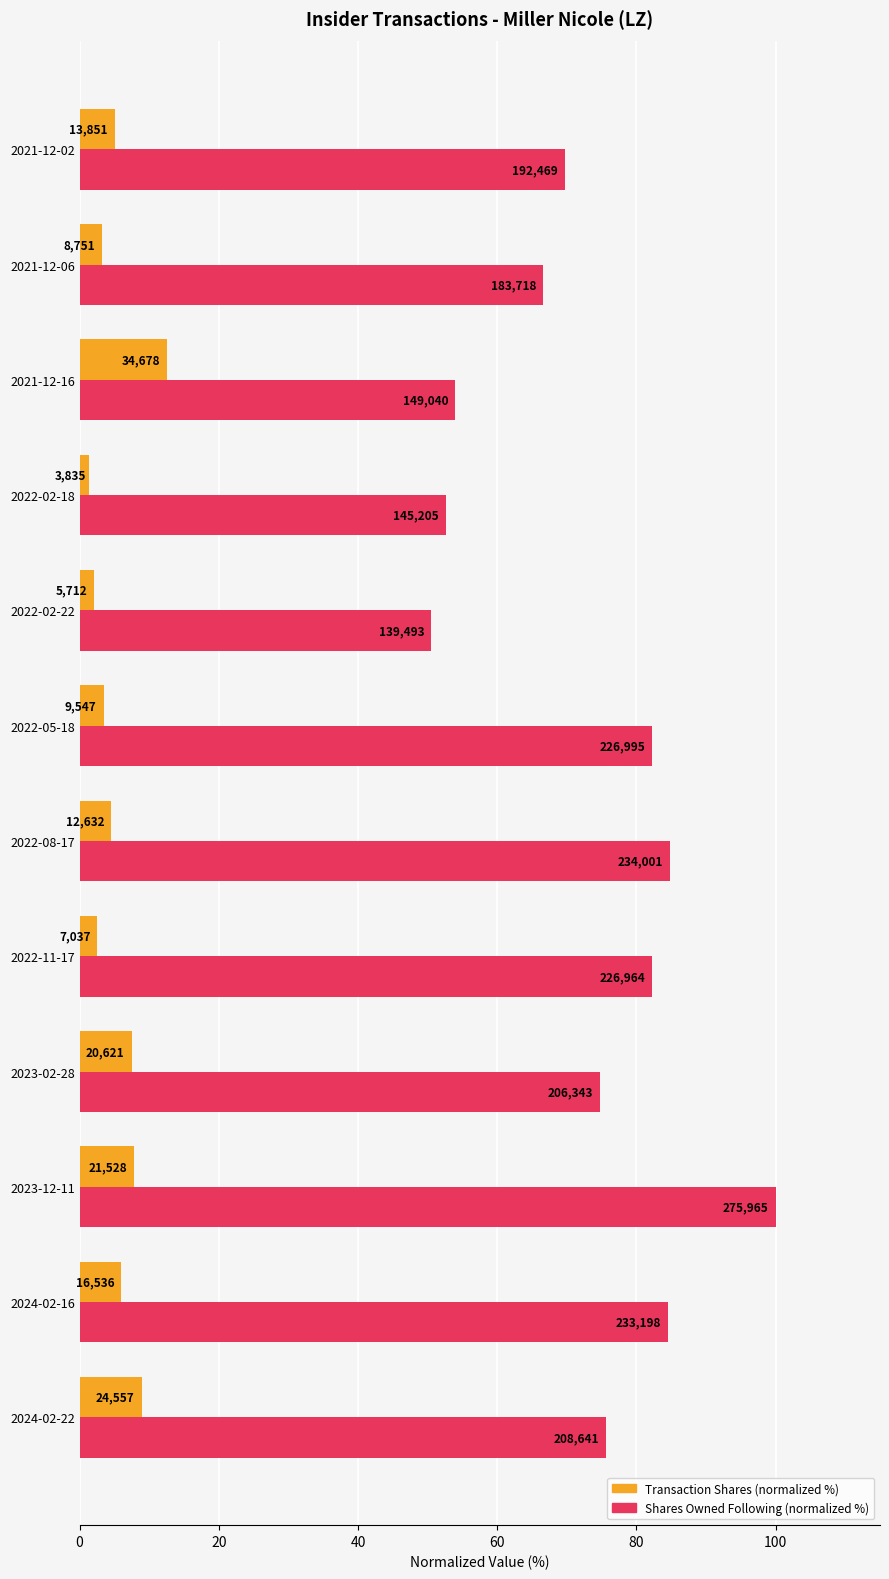

Which series has the largest range (max minus min)?

Shares Owned Following (normalized %)